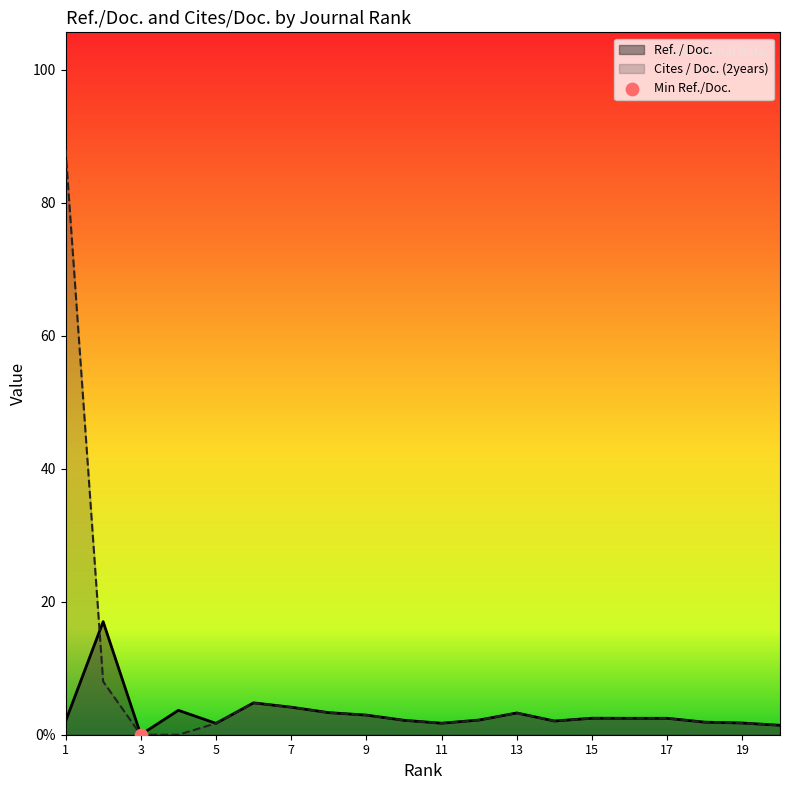

At how many categories does at least one series exceed 50?

1